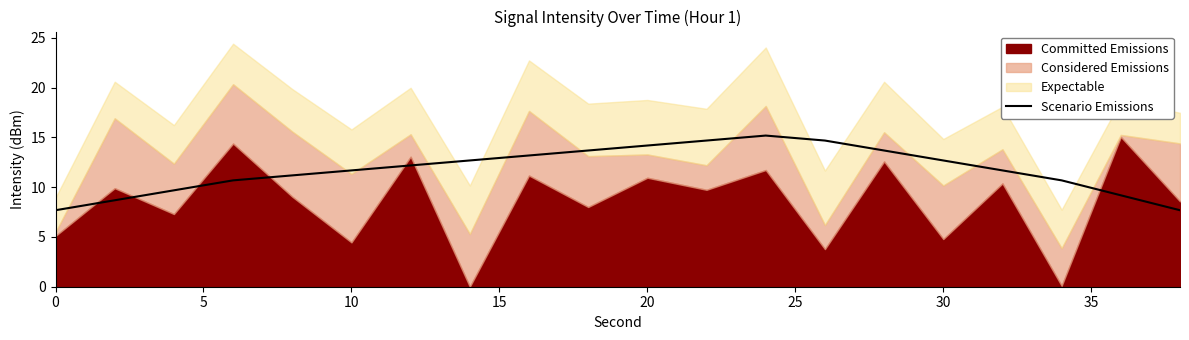

Is it true that Scenario Emissions equals 5.2 at 0?

False